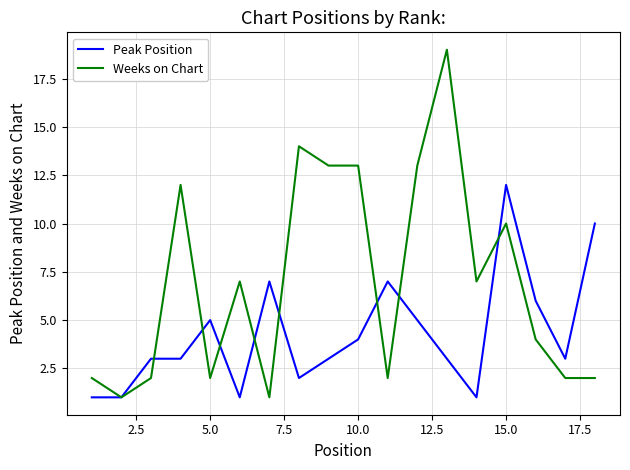

Which series has the widest spread of values?

Weeks on Chart